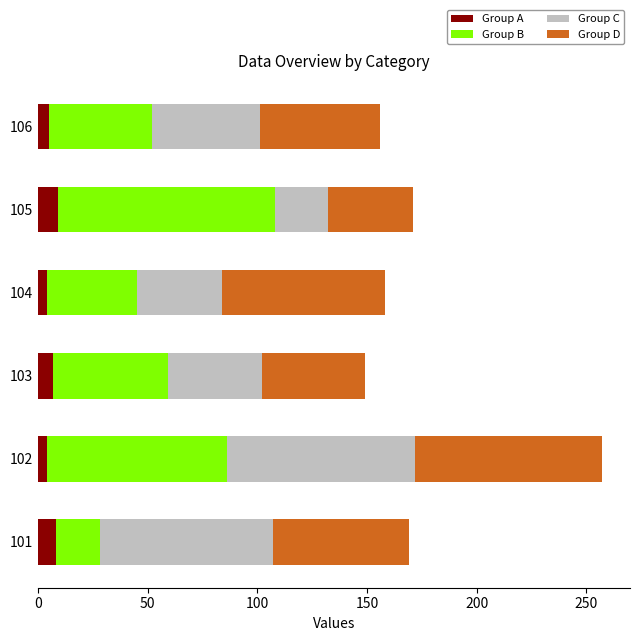

The Group A series shows 4 at 104. True or false?

True